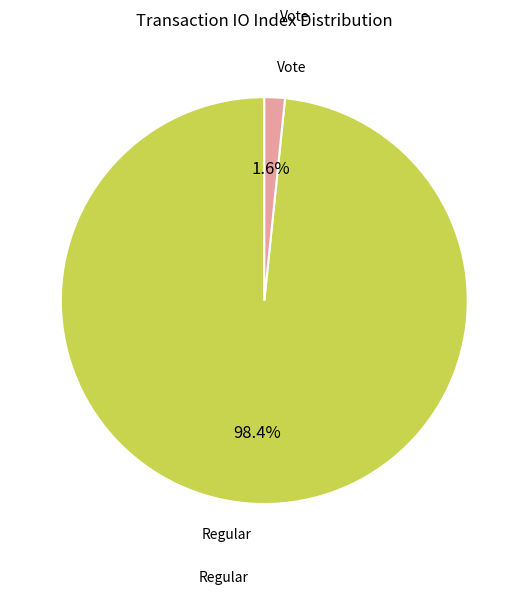

How many slices are in this pie chart?

2